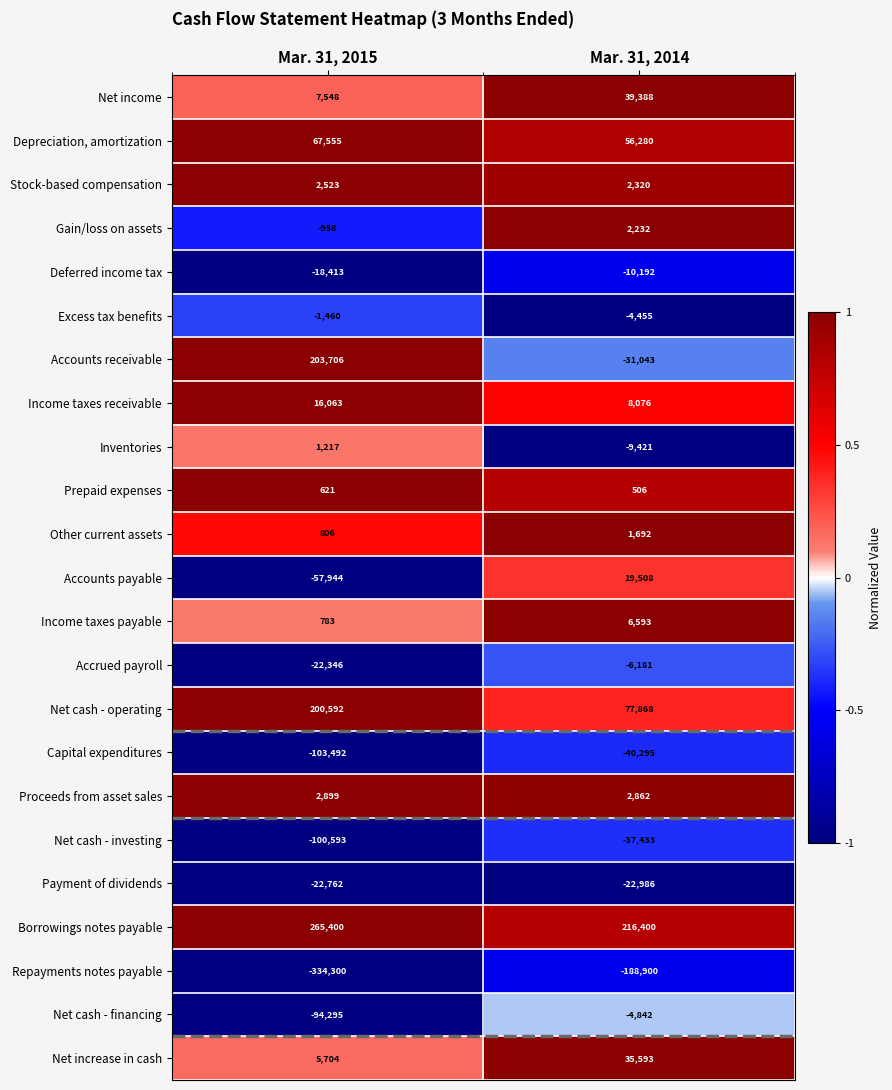

What is the lowest value of the Repayments notes payable series?

-334300